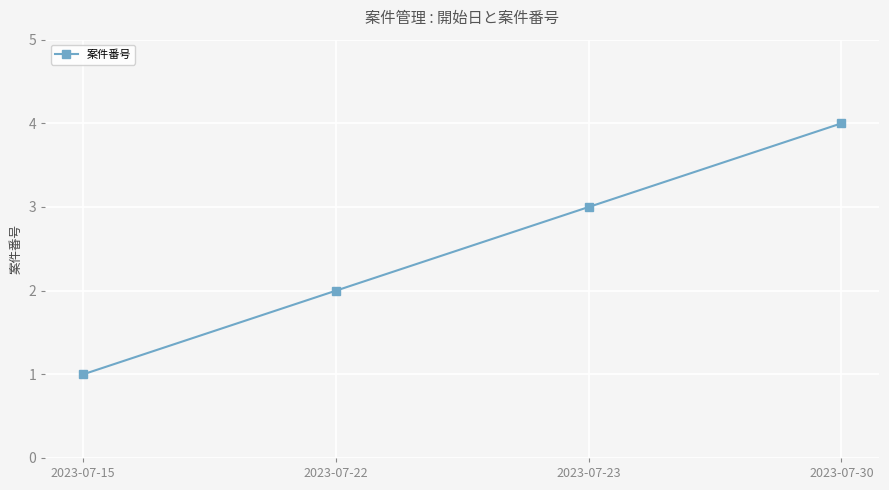

Where is the data nearest to the value 2?

2023-07-22